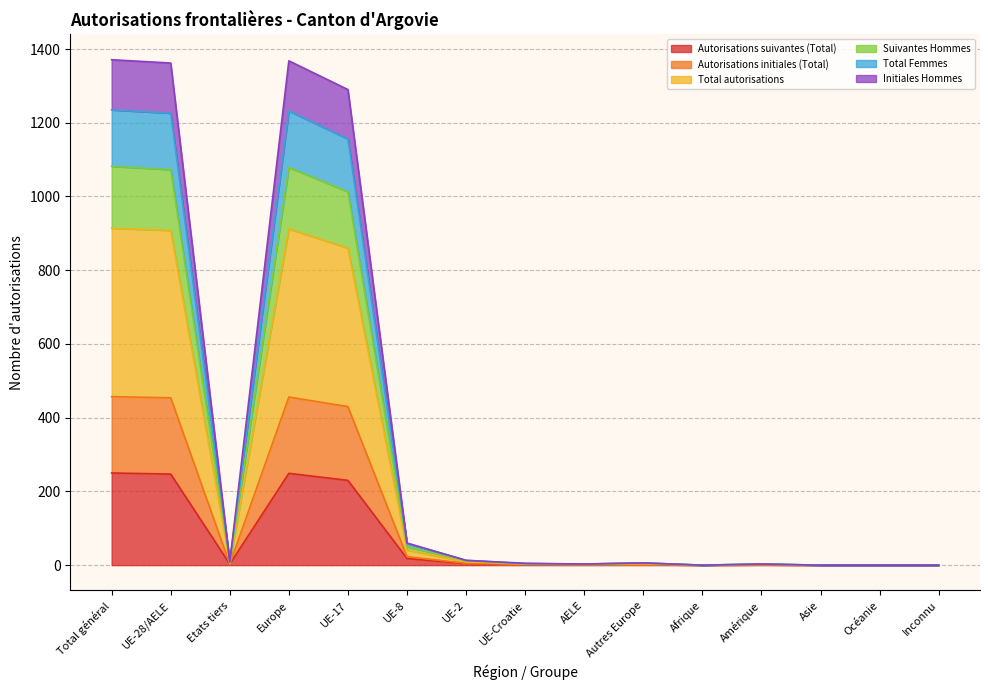

What is the highest value of the Autorisations suivantes (Total) series?

250